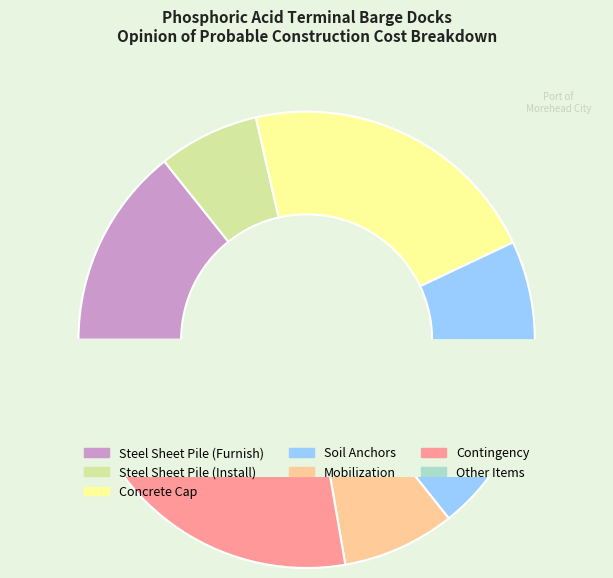

Is Other Items the majority of the pie?

No